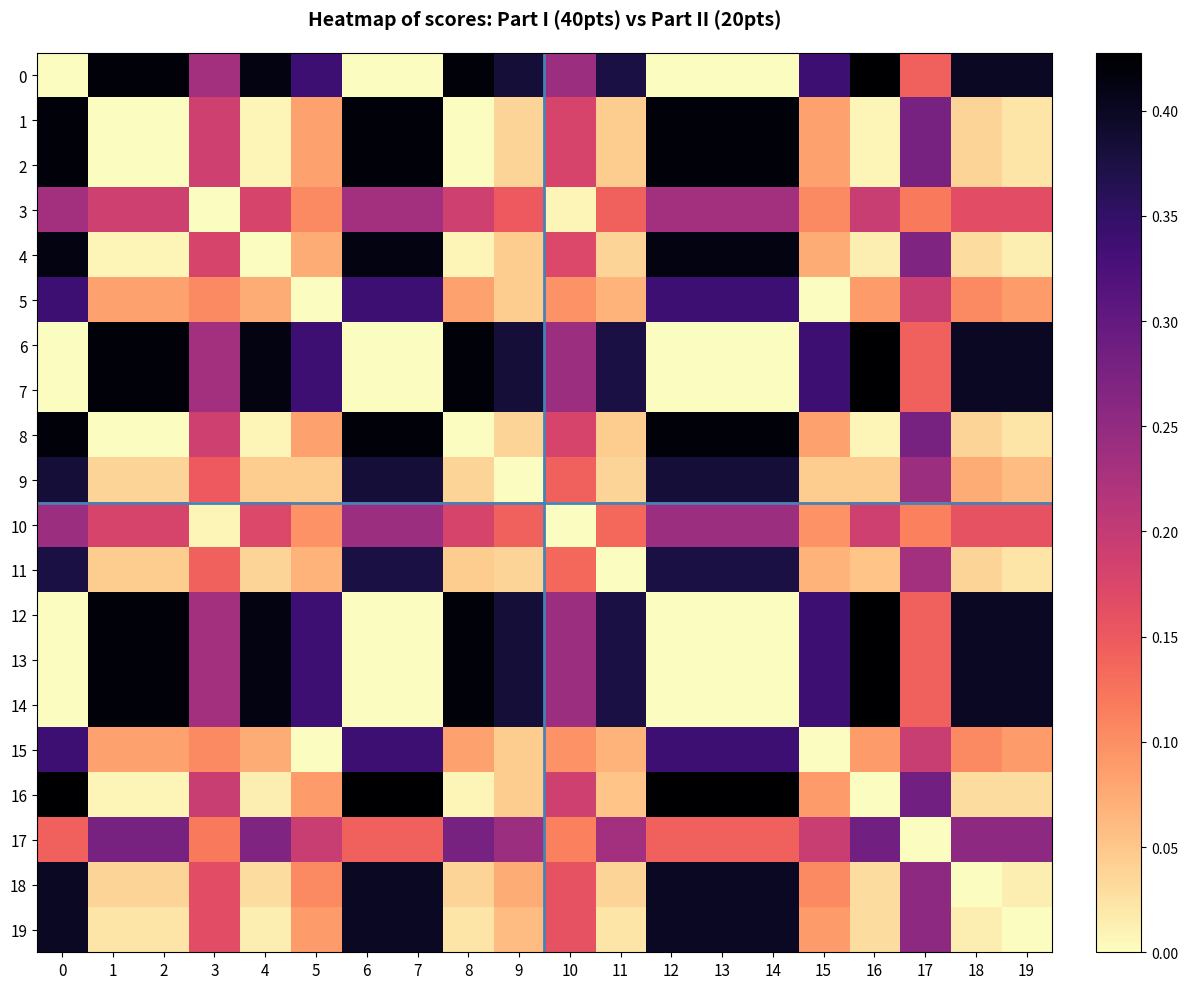

What is the spread (max minus min) of values at 12?

0.4